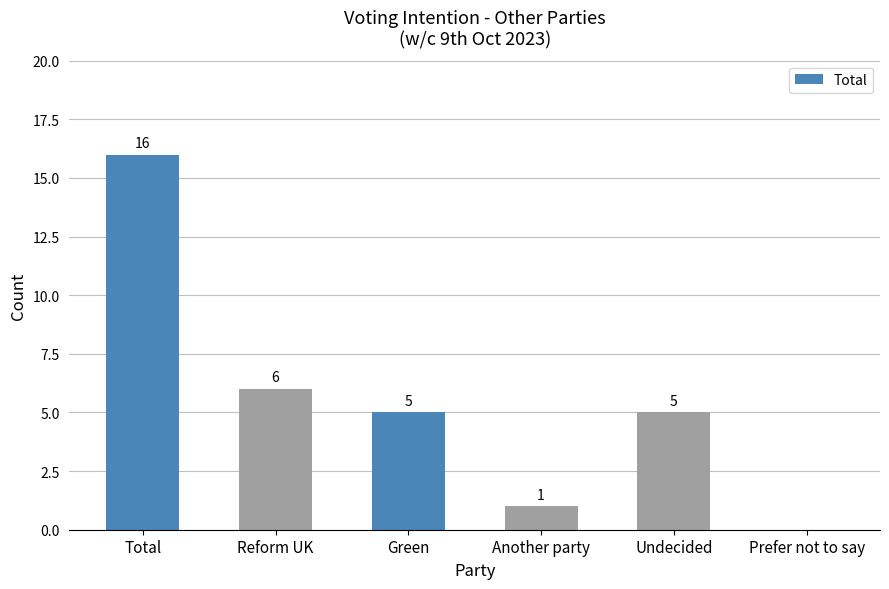

What is the greatest value displayed?

16